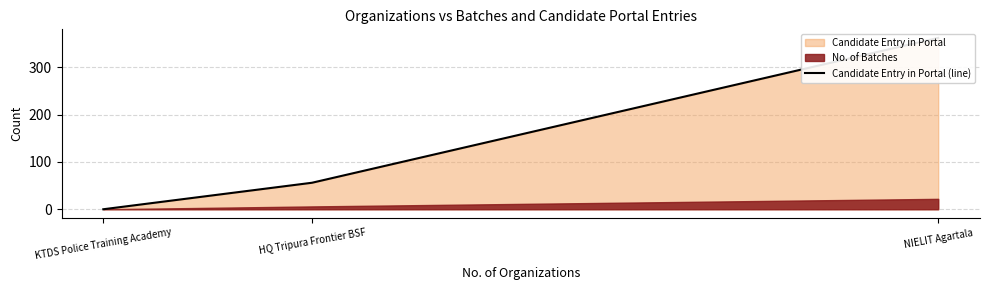

Which label corresponds to the smallest value in the chart?

KTDS Police Training Academy